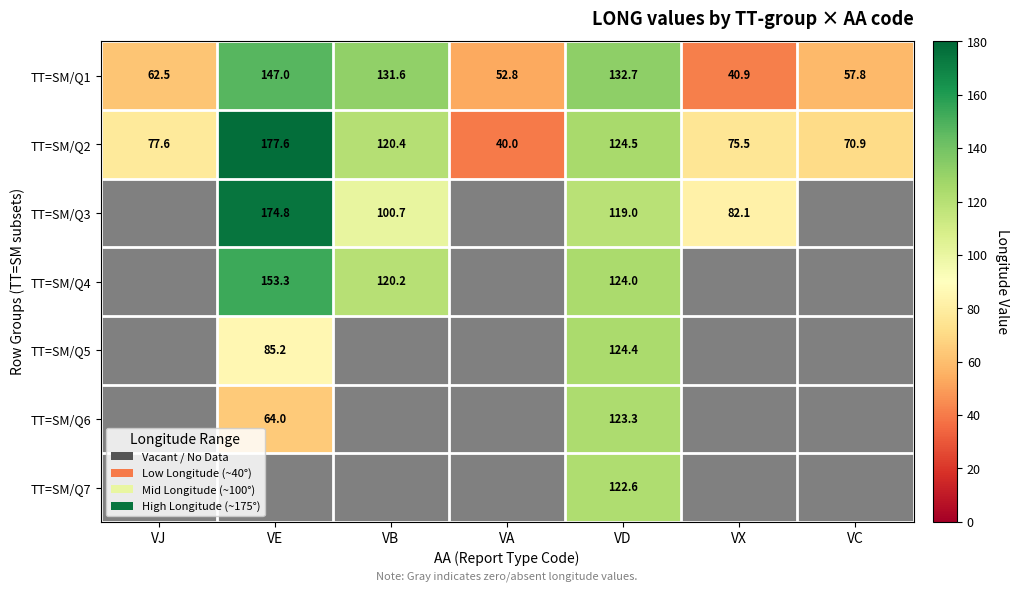

Which has a higher value, VC or VA?

VC